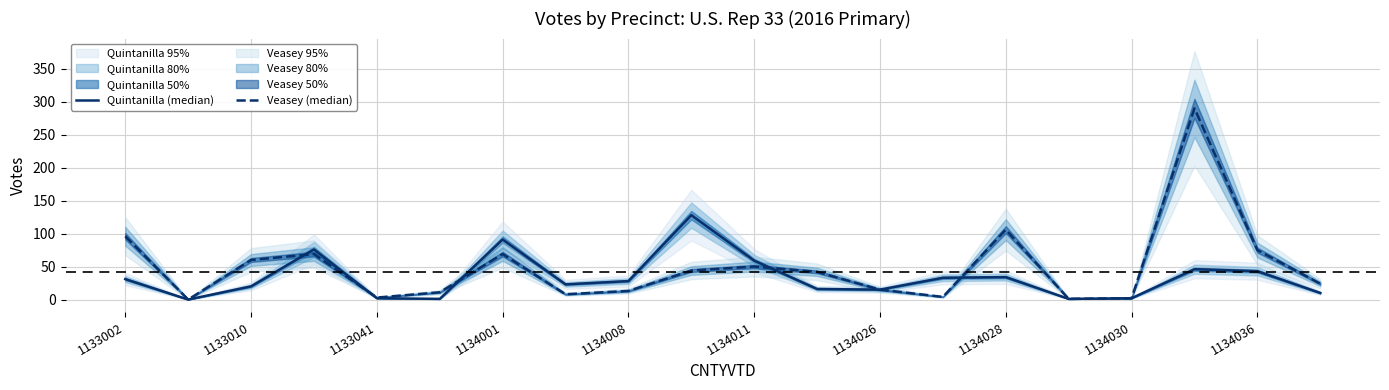

Reading left to right, list all the values displayed in this chart.

Quintanilla (median): 31	0	20	76	2	1	91	23	28	128	59	16	15	33	34	1	2	46	43	10
Veasey (median): 96	0	60	69	3	11	69	8	13	44	50	42	15	4	106	1	2	290	75	24